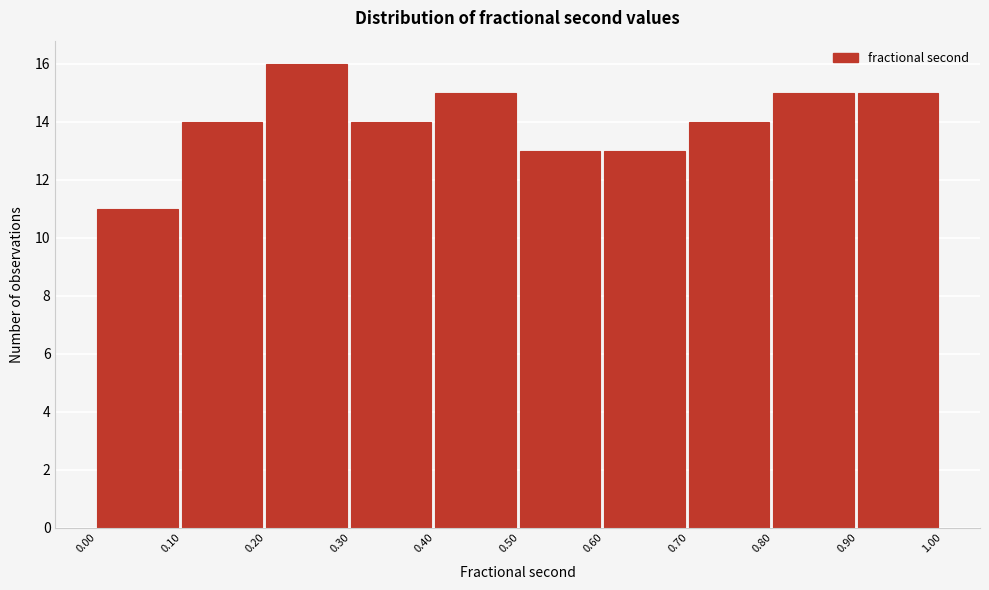

Reading left to right, transcribe this chart: for each bar, give the range it covers on the x-axis and its height. The values are not printed on the chart, so give them approximately, as read against the axis.

0.00 to 0.10: 11
0.10 to 0.20: 14
0.20 to 0.30: 16
0.30 to 0.40: 14
0.40 to 0.50: 15
0.50 to 0.60: 13
0.60 to 0.70: 13
0.70 to 0.80: 14
0.80 to 0.90: 15
0.90 to 1.00: 15